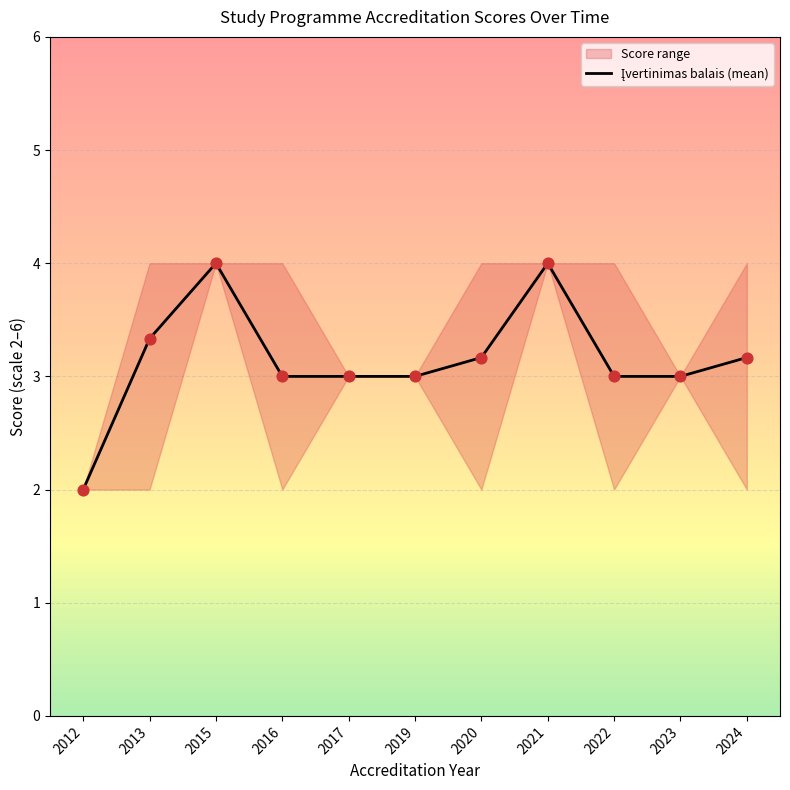

Between 2020 and 2013, which is larger?

2013